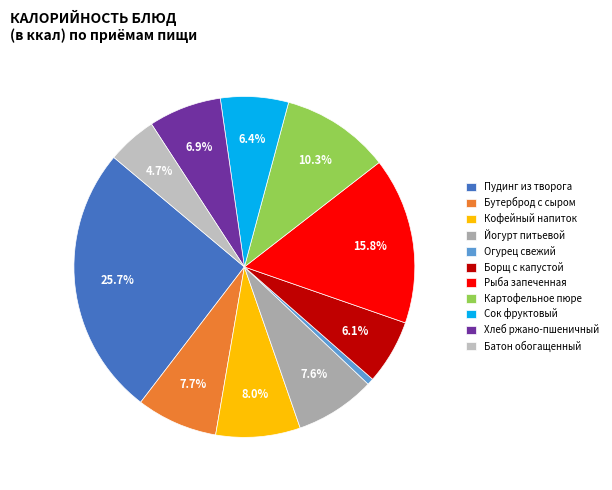

What percentage is the Картофельное пюре slice, to the nearest percent?

10%